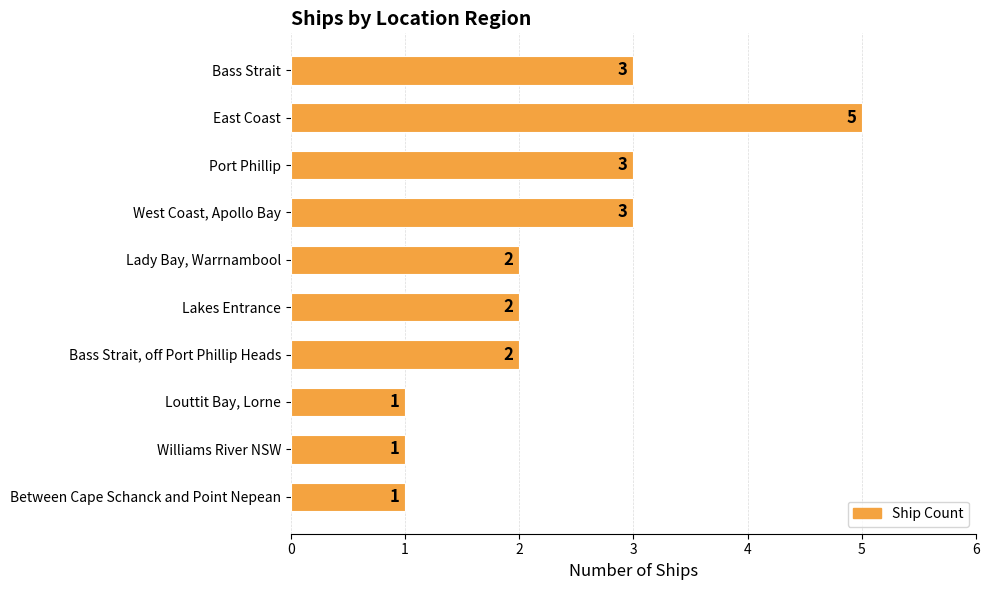

Between West Coast, Apollo Bay and Williams River NSW, which is larger?

West Coast, Apollo Bay